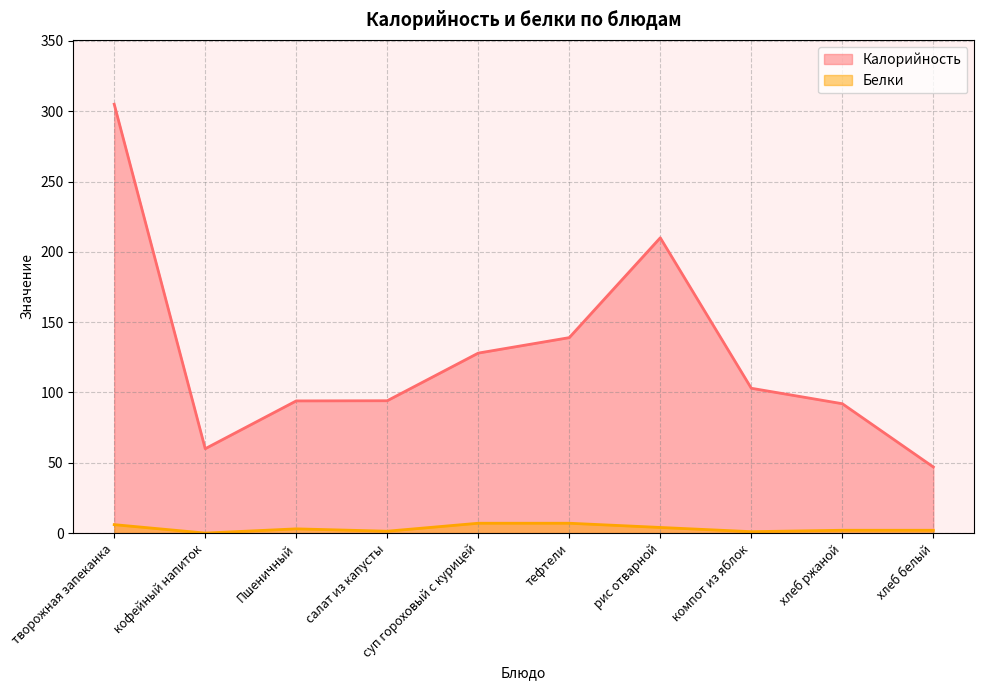

How many positive values does the Белки series have?

9